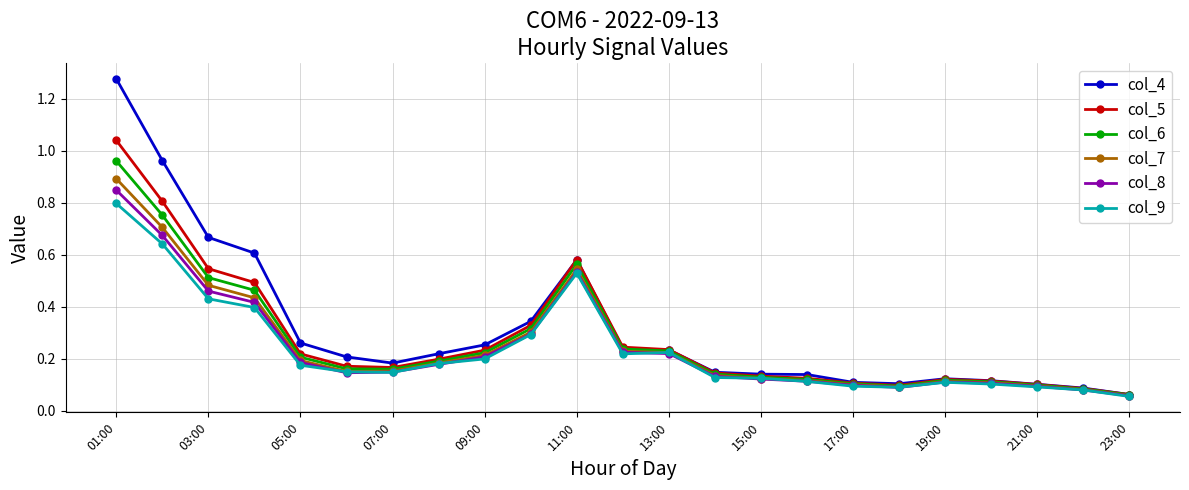

True or false: col_7 has more than 1 interior local peaks.

True